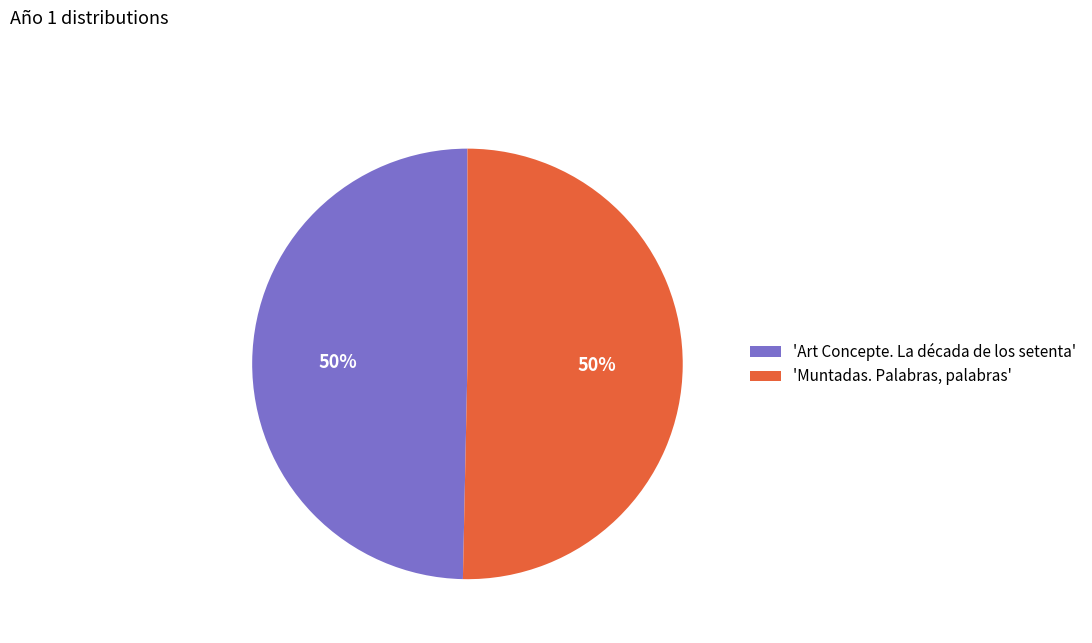

What is the ratio of the value at 'Muntadas. Palabras, palabras' to the value at 'Art Concepte. La década de los setenta'?

1.0